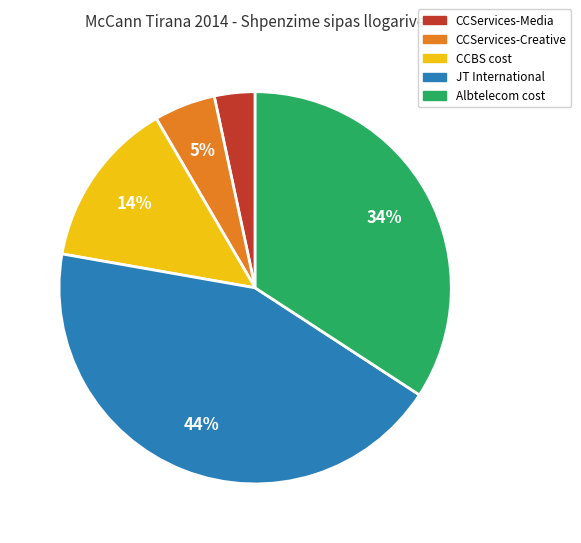

Between CCServices-Media and Albtelecom cost, which is larger?

Albtelecom cost